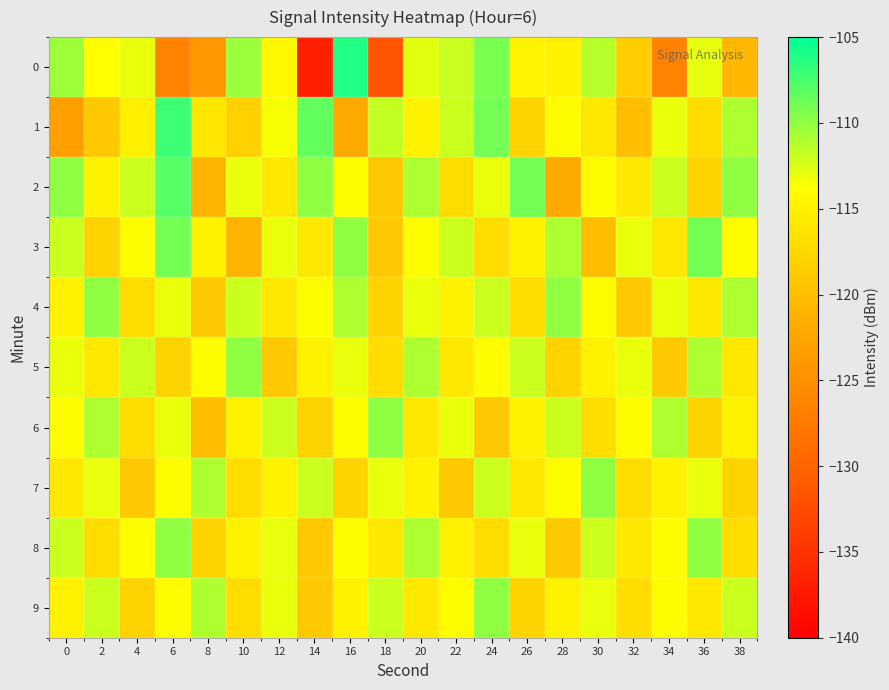

Reading left to right, extract all data points from this chart.

0: 0=-110.4	2=-113.9	4=-113.0	6=-126.4	8=-124.0	10=-110.3	12=-114.4	14=-136.8	16=-106.2	18=-131.5	20=-112.8	22=-111.9	24=-109.2	26=-114.7	28=-115.0	30=-111.3	32=-118.7	34=-126.4	36=-113.0	38=-120.7
1: 0=-123.1	2=-119.1	4=-115.2	6=-107.1	8=-116.0	10=-118.2	12=-113.6	14=-108.4	16=-122.0	18=-111.7	20=-115.0	22=-112.0	24=-109.0	26=-118.0	28=-114.0	30=-116.0	32=-120.0	34=-113.0	36=-117.0	38=-111.0
2: 0=-110.0	2=-115.0	4=-112.0	6=-108.0	8=-121.0	10=-113.0	12=-116.0	14=-110.0	16=-114.0	18=-119.0	20=-111.0	22=-117.0	24=-113.0	26=-109.0	28=-122.0	30=-114.0	32=-116.0	34=-112.0	36=-118.0	38=-110.0
3: 0=-112.0	2=-118.0	4=-114.0	6=-109.0	8=-115.0	10=-121.0	12=-113.0	14=-116.0	16=-110.0	18=-119.0	20=-114.0	22=-112.0	24=-117.0	26=-115.0	28=-111.0	30=-120.0	32=-113.0	34=-116.0	36=-109.0	38=-114.0
4: 0=-115.0	2=-110.0	4=-117.0	6=-113.0	8=-119.0	10=-112.0	12=-116.0	14=-114.0	16=-111.0	18=-118.0	20=-113.0	22=-115.0	24=-112.0	26=-117.0	28=-110.0	30=-114.0	32=-119.0	34=-113.0	36=-116.0	38=-111.0
5: 0=-113.0	2=-116.0	4=-112.0	6=-118.0	8=-114.0	10=-110.0	12=-119.0	14=-115.0	16=-113.0	18=-117.0	20=-111.0	22=-116.0	24=-114.0	26=-112.0	28=-118.0	30=-115.0	32=-113.0	34=-119.0	36=-111.0	38=-116.0
6: 0=-114.0	2=-111.0	4=-117.0	6=-113.0	8=-120.0	10=-115.0	12=-112.0	14=-118.0	16=-114.0	18=-110.0	20=-116.0	22=-113.0	24=-119.0	26=-115.0	28=-112.0	30=-117.0	32=-114.0	34=-111.0	36=-118.0	38=-115.0
7: 0=-116.0	2=-113.0	4=-119.0	6=-114.0	8=-111.0	10=-117.0	12=-115.0	14=-112.0	16=-118.0	18=-113.0	20=-115.0	22=-119.0	24=-112.0	26=-116.0	28=-114.0	30=-110.0	32=-117.0	34=-115.0	36=-113.0	38=-118.0
8: 0=-112.0	2=-117.0	4=-114.0	6=-110.0	8=-118.0	10=-115.0	12=-113.0	14=-119.0	16=-114.0	18=-116.0	20=-111.0	22=-115.0	24=-117.0	26=-113.0	28=-119.0	30=-112.0	32=-116.0	34=-114.0	36=-110.0	38=-117.0
9: 0=-115.0	2=-112.0	4=-118.0	6=-114.0	8=-111.0	10=-117.0	12=-113.0	14=-119.0	16=-115.0	18=-112.0	20=-116.0	22=-114.0	24=-110.0	26=-118.0	28=-115.0	30=-113.0	32=-117.0	34=-114.0	36=-116.0	38=-112.0